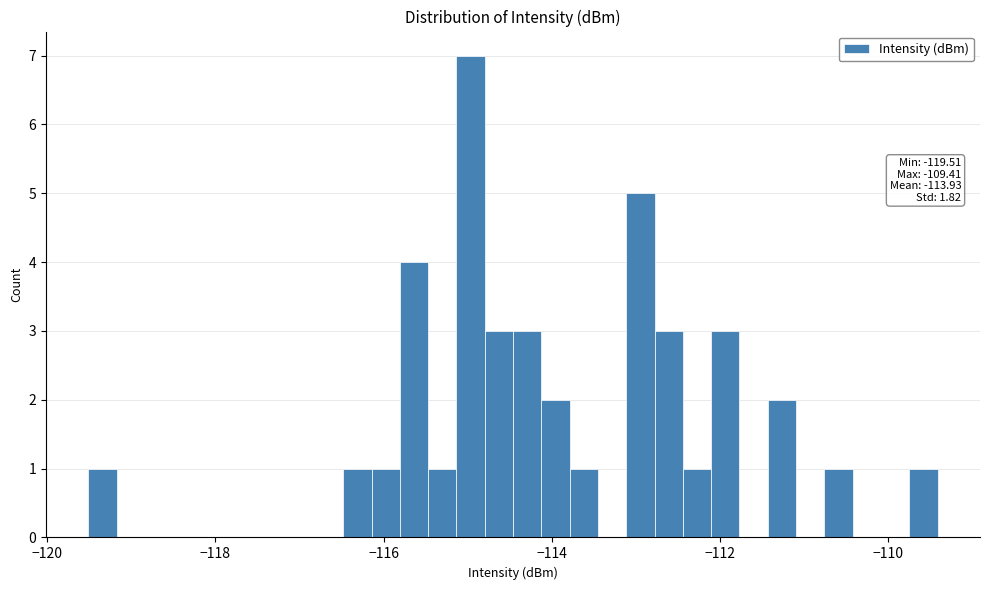

Around what value on the x-axis is the tallest bar? Give the approximate position of its centre, as read against the axis.

-115.0